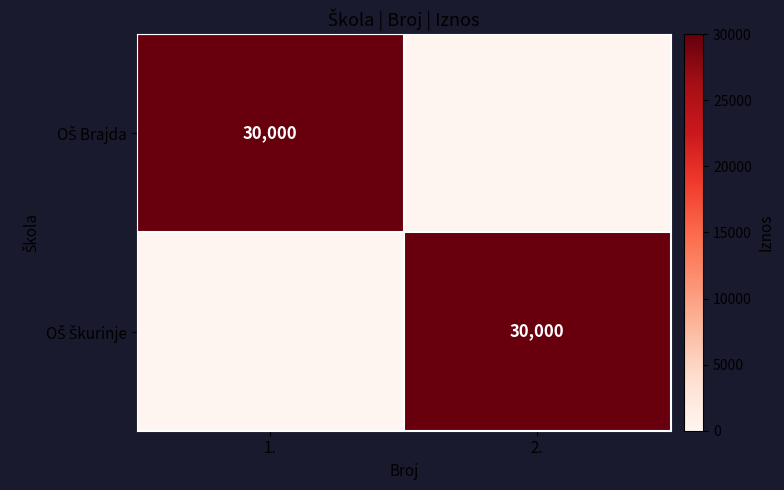

What is the difference between the maximum and minimum values in the OŠ Škurinje series?

30000